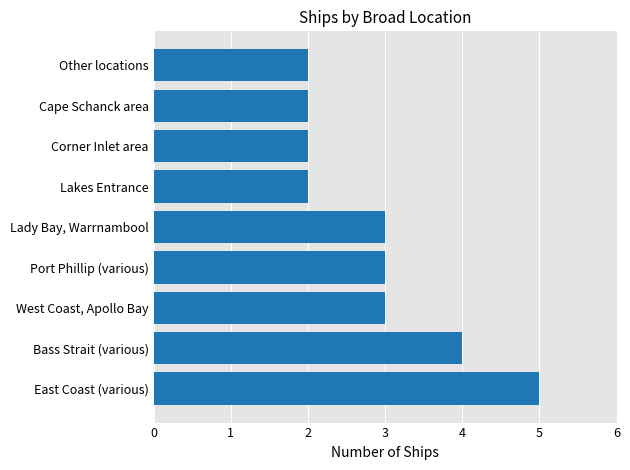

Reading top to bottom, extract all data points from this chart.

Other locations=2	Cape Schanck area=2	Corner Inlet area=2	Lakes Entrance=2	Lady Bay, Warrnambool=3	Port Phillip (various)=3	West Coast, Apollo Bay=3	Bass Strait (various)=4	East Coast (various)=5